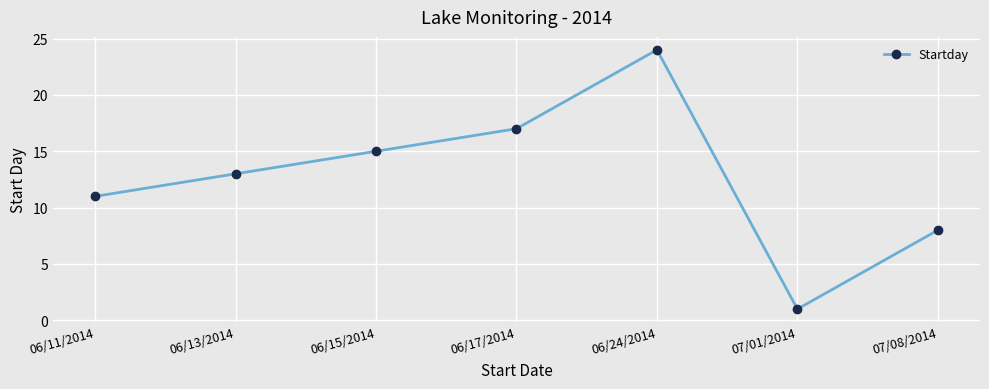

What is the approximate value at 06/15/2014, to the nearest 10?

20